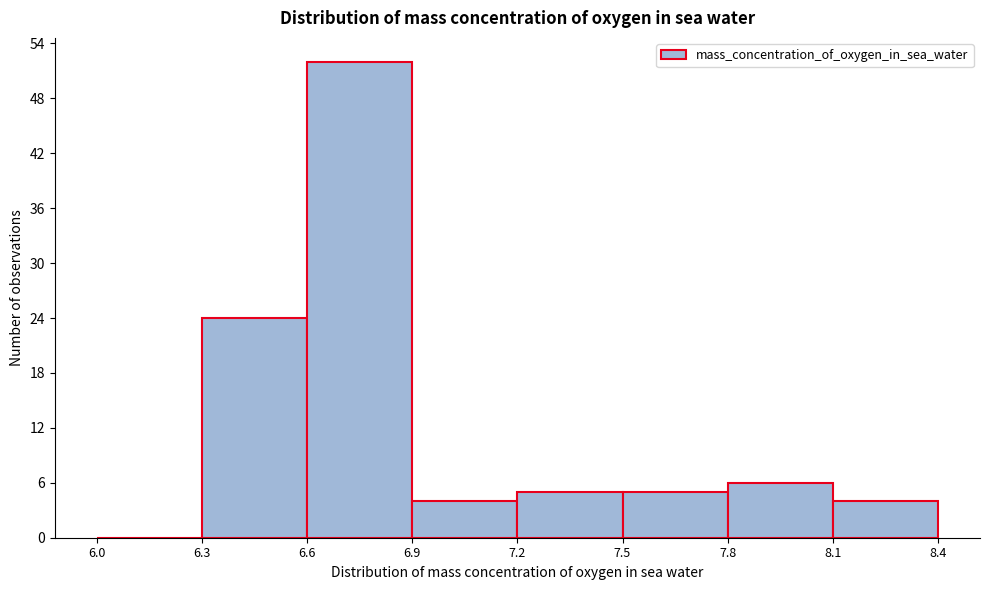

Reading left to right, transcribe this chart: for each bar, give the range it covers on the x-axis and its height. The values are not printed on the chart, so give them approximately, as read against the axis.

6.0 to 6.3: 0
6.3 to 6.6: 24
6.6 to 6.9: 52
6.9 to 7.2: 4
7.2 to 7.5: 5
7.5 to 7.8: 5
7.8 to 8.1: 6
8.1 to 8.4: 4